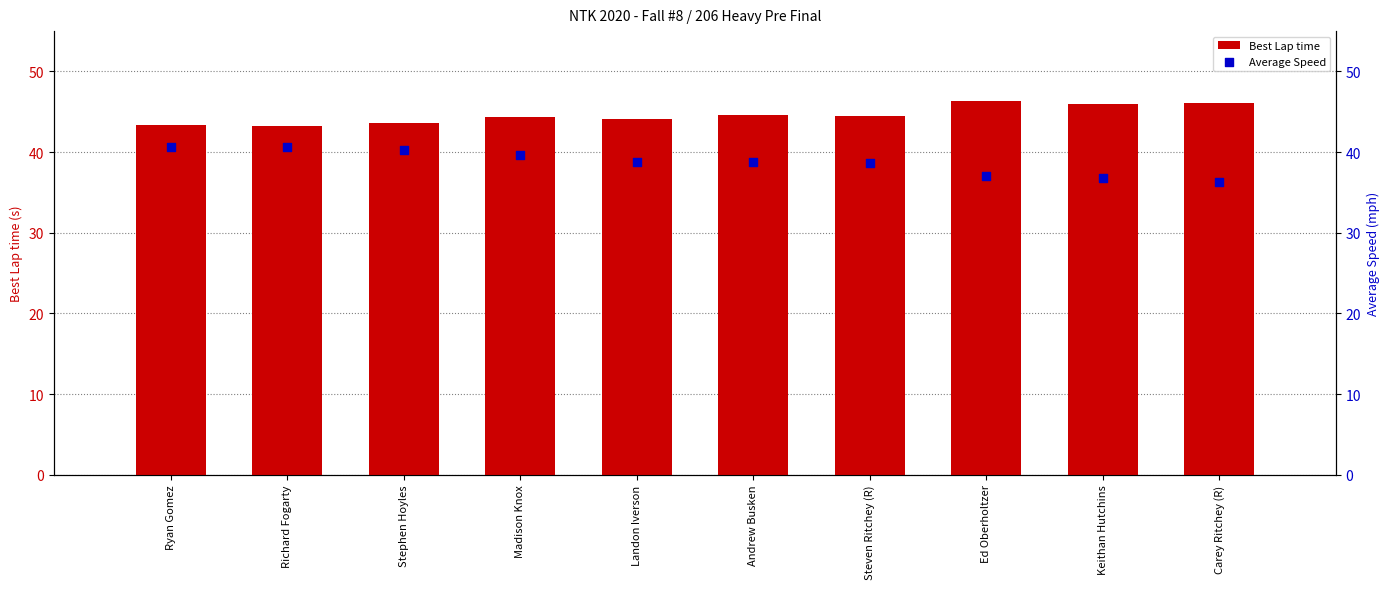

What is the total value across all series at Madison Knox?

83.9